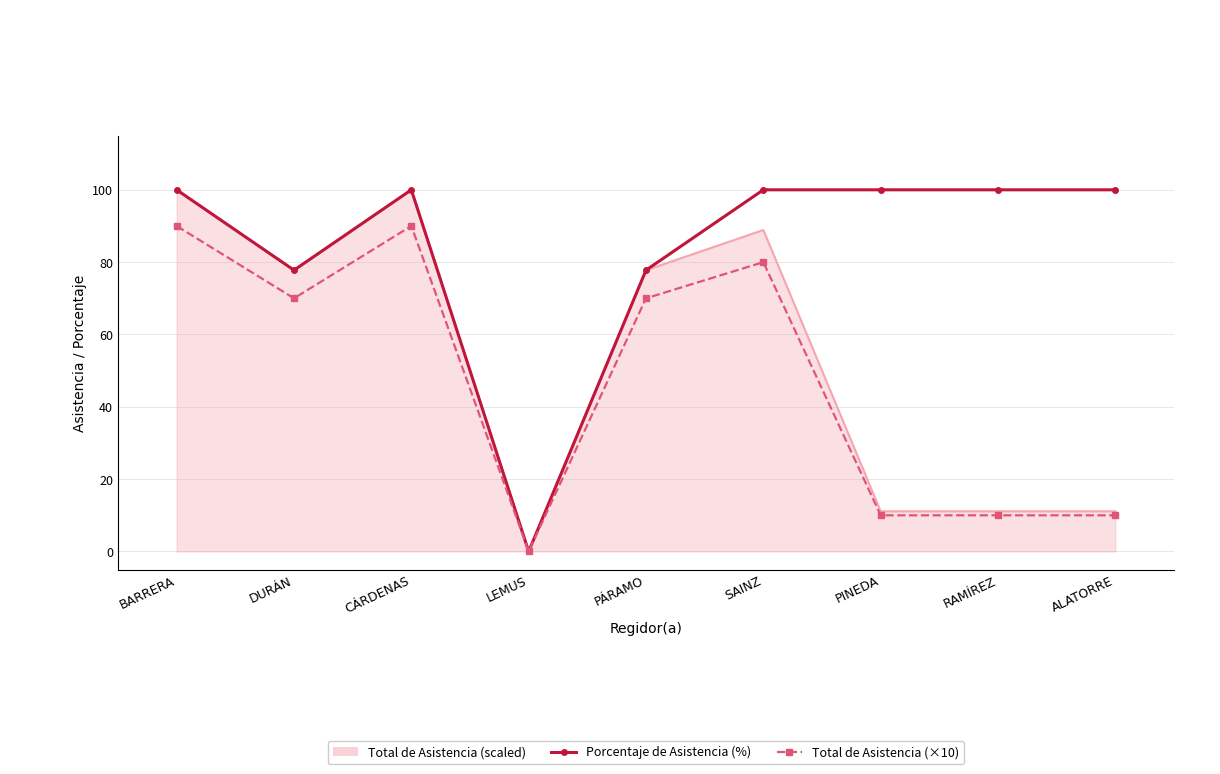

What is the difference between the highest and lowest values at ALATORRE?

90.0